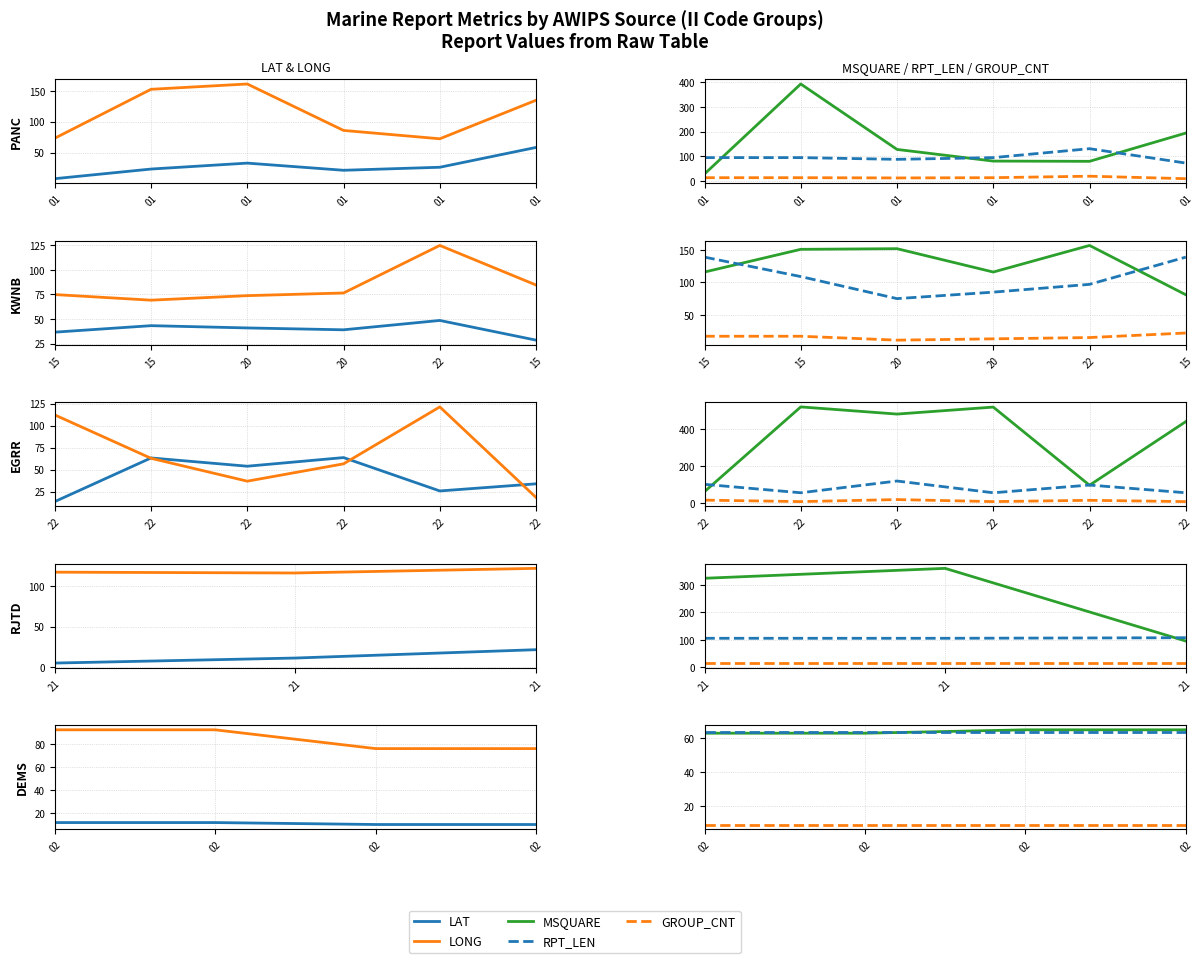

At how many categories does at least one series exceed 13?

4